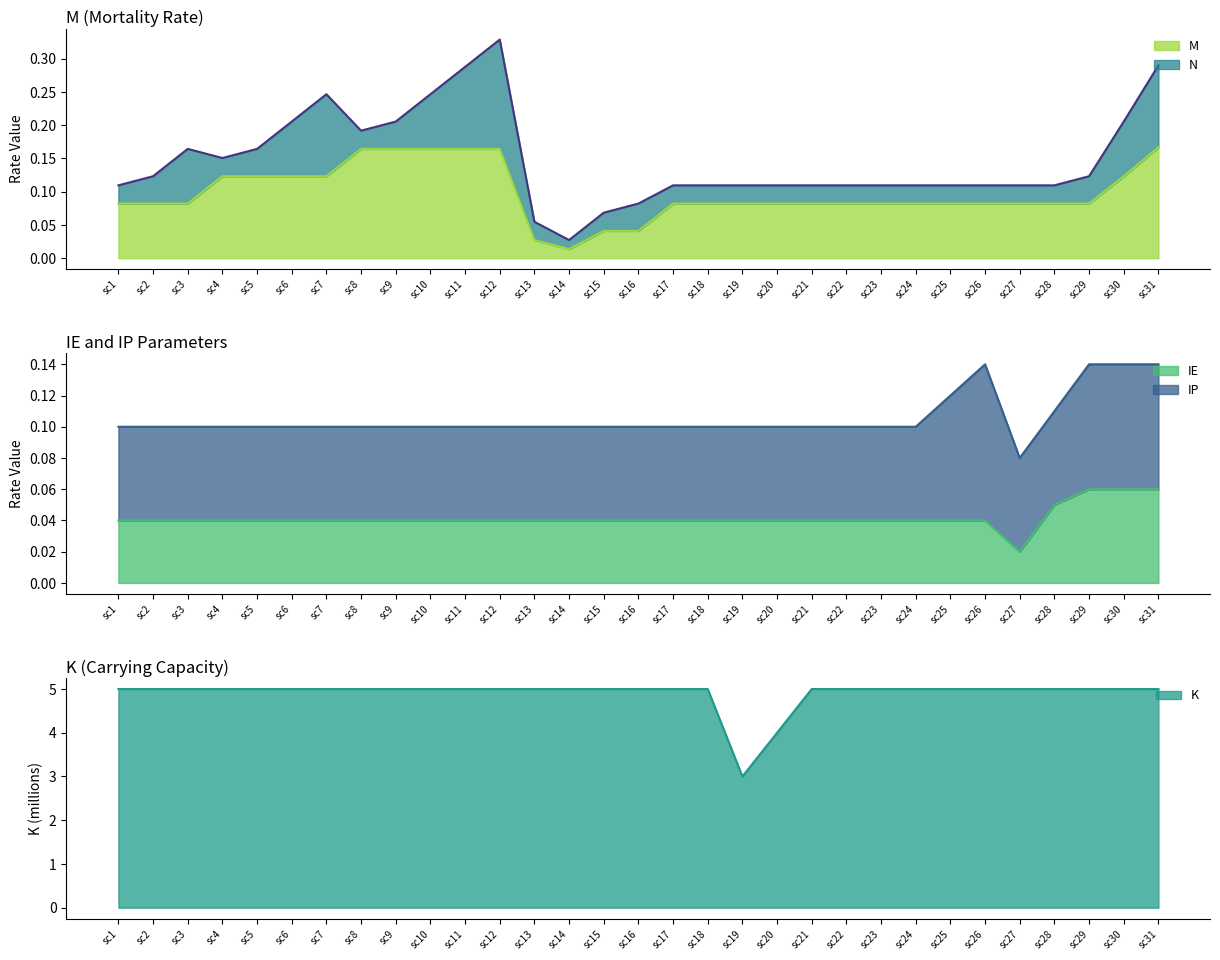

True or false: K and M intersect in this chart.

False